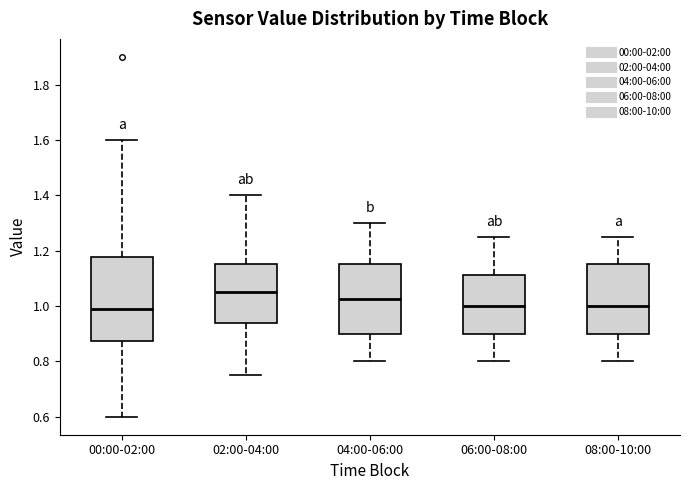

Which box is the tallest, from its lower edge to its upper edge?

00:00-02:00